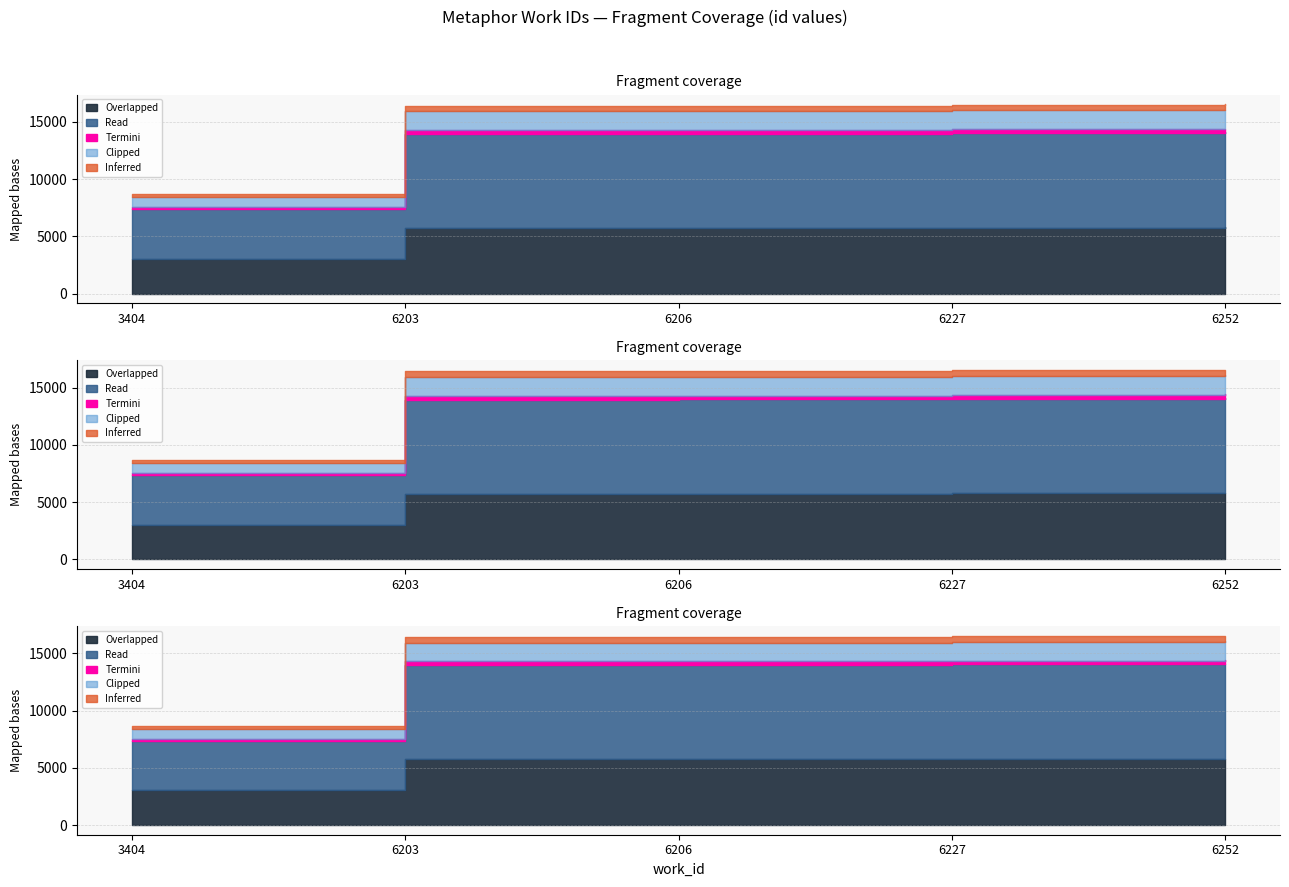

What is the difference between the values at 3404 and 6206?

7735